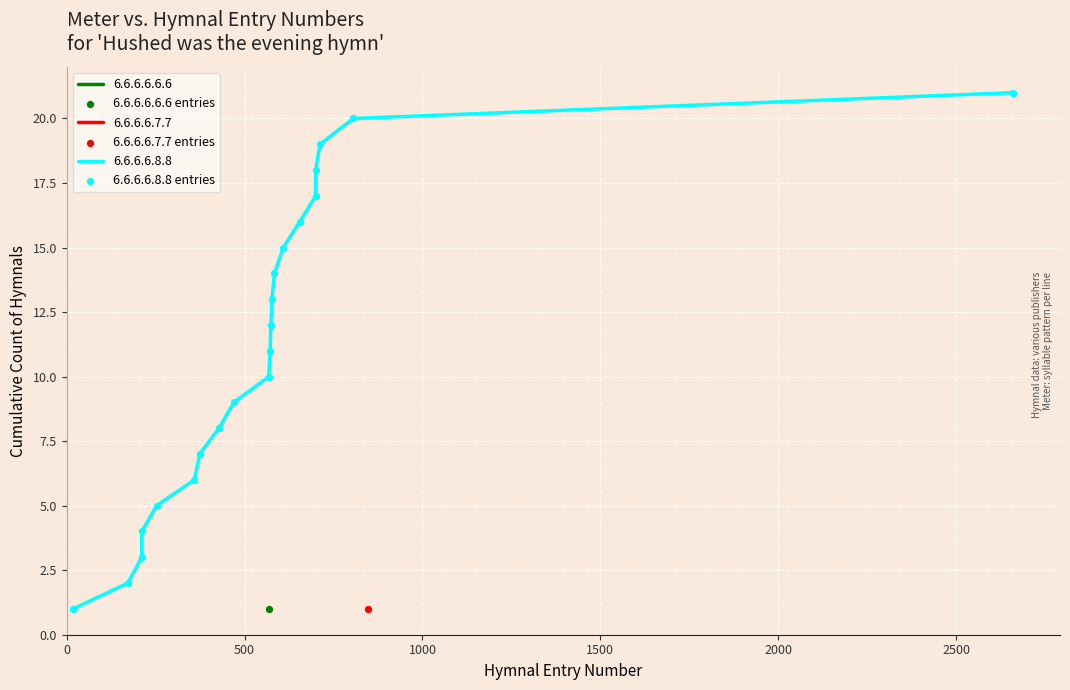

What is the ratio of the value at 0 to the value at 2000?

0.2